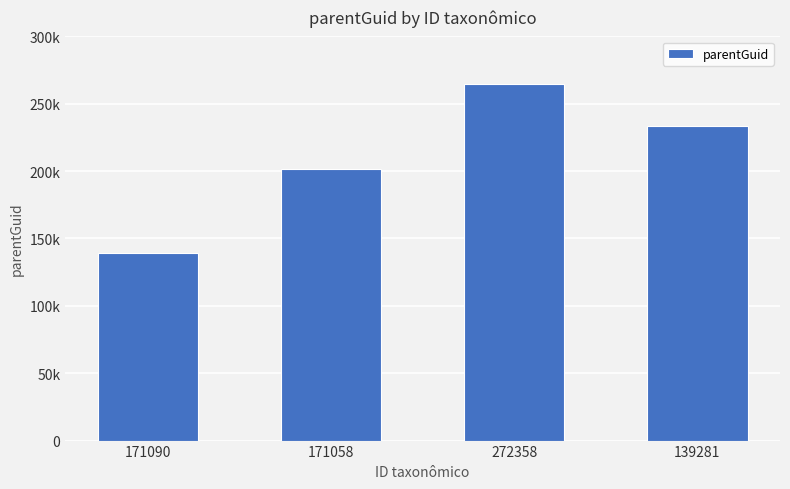

List the labels in order of value, largest first.

272358, 139281, 171058, 171090